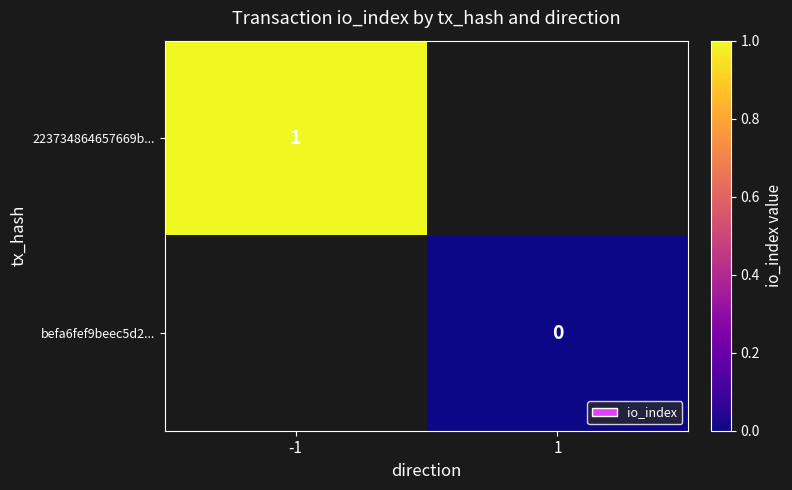

Rank the series by their maximum value, from highest to lowest.

223734864657669b..., befa6fef9beec5d2...